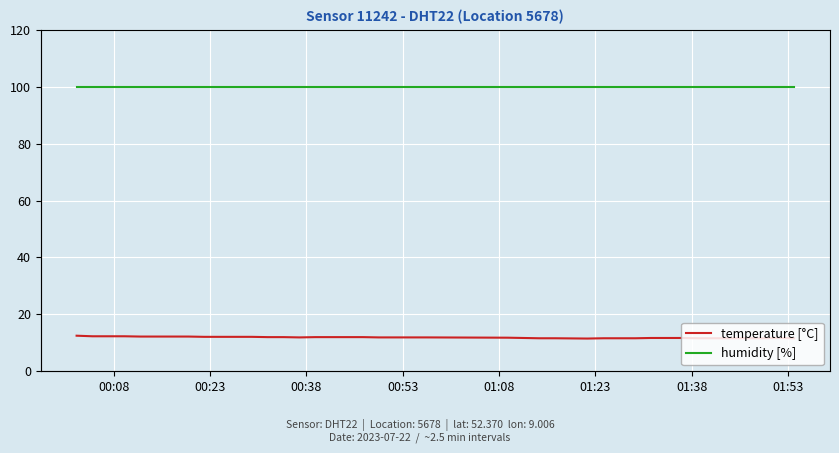

What is the minimum value shown in the chart?

11.5